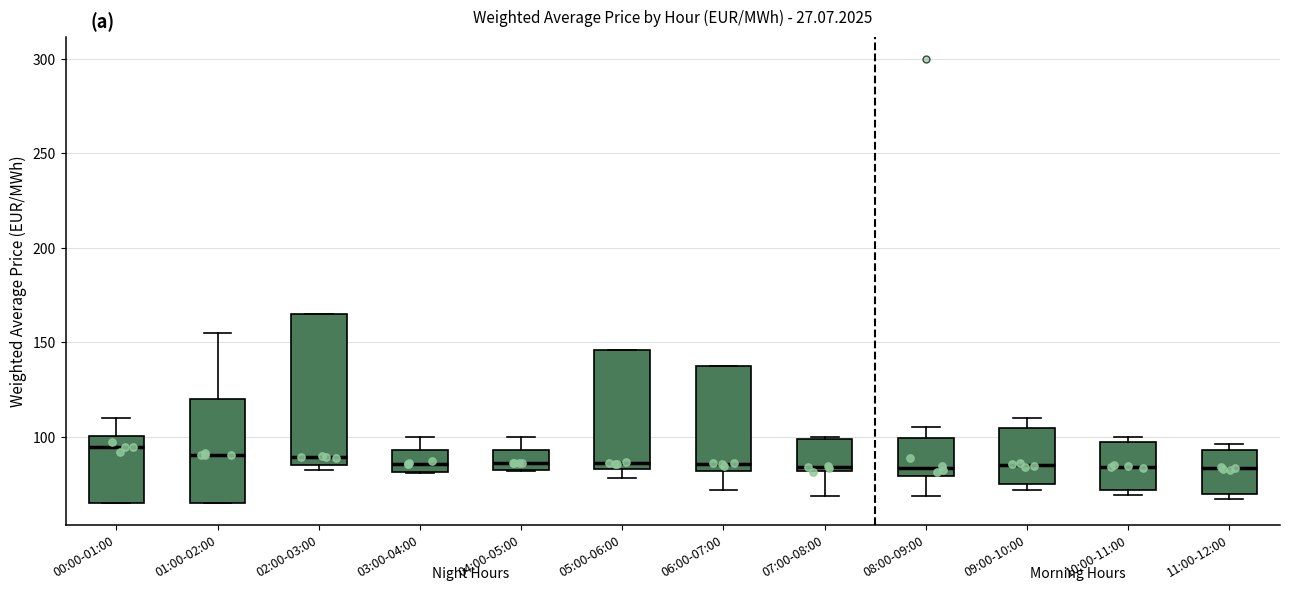

Reading left to right, transcribe this box plot: for each box, give where its median line is, the range the box spans, and where its two whiskers end, as read against the y-axis. The values are not printed on the chart, so give them approximately, as read against the axis.

00:00-01:00: median 95, box 65 to 100, whiskers 65 to 110
01:00-02:00: median 90, box 65 to 120, whiskers 65 to 155
02:00-03:00: median 90, box 85 to 165, whiskers 80 to 165
03:00-04:00: median 85, box 80 to 95, whiskers 80 to 100
04:00-05:00: median 85 (just above the box's lower edge), box 85 to 95, whiskers 80 to 100
05:00-06:00: median 85 (just above the box's lower edge), box 85 to 145, whiskers 80 to 145
06:00-07:00: median 85, box 80 to 140, whiskers 70 to 140
07:00-08:00: median 85, box 80 to 100, whiskers 70 to 100
08:00-09:00: median 85, box 80 to 100, whiskers 70 to 105
09:00-10:00: median 85, box 75 to 105, whiskers 70 to 110
10:00-11:00: median 85, box 70 to 95, whiskers 70 (just below the box's lower edge) to 100
11:00-12:00: median 85, box 70 to 95, whiskers 65 to 95 (just above the box's upper edge)